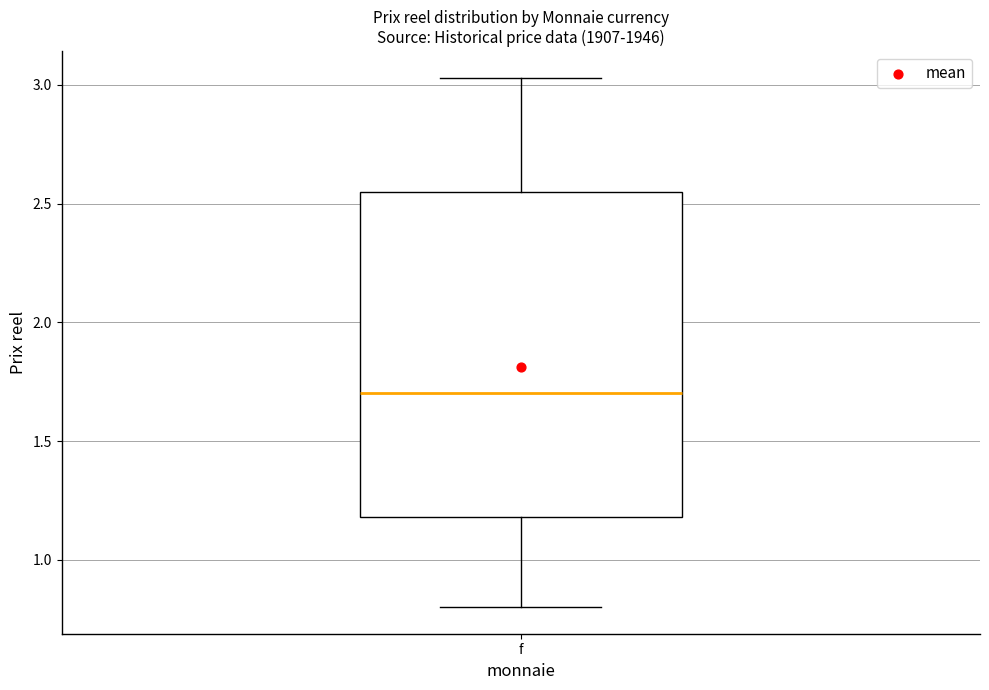

Where is the upper edge of the box for f on the y-axis? The values are not printed on the chart, so give them approximately, as read against the axis.

2.55